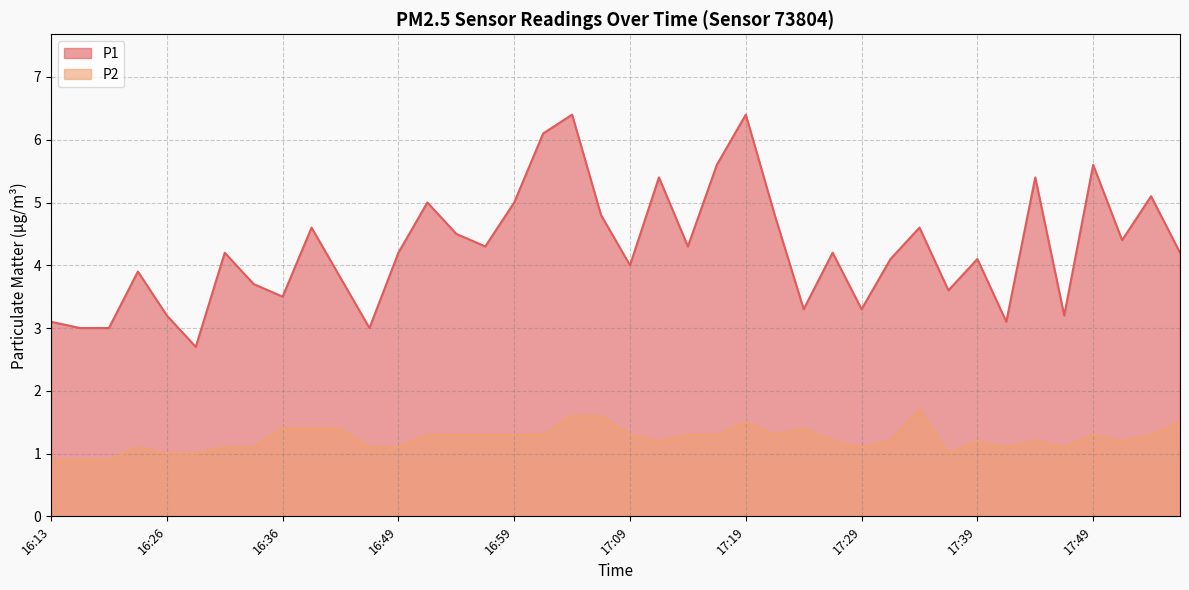

Which label corresponds to the smallest value in the chart?

16:13